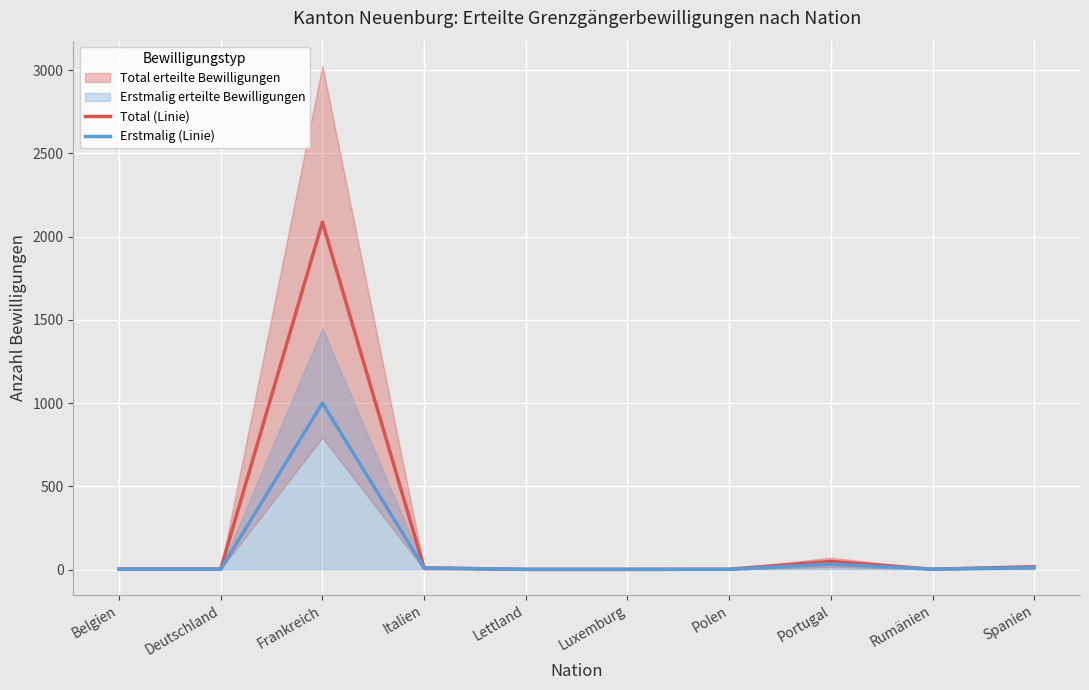

How many interior local valleys does the Total (Linie) series have?

1